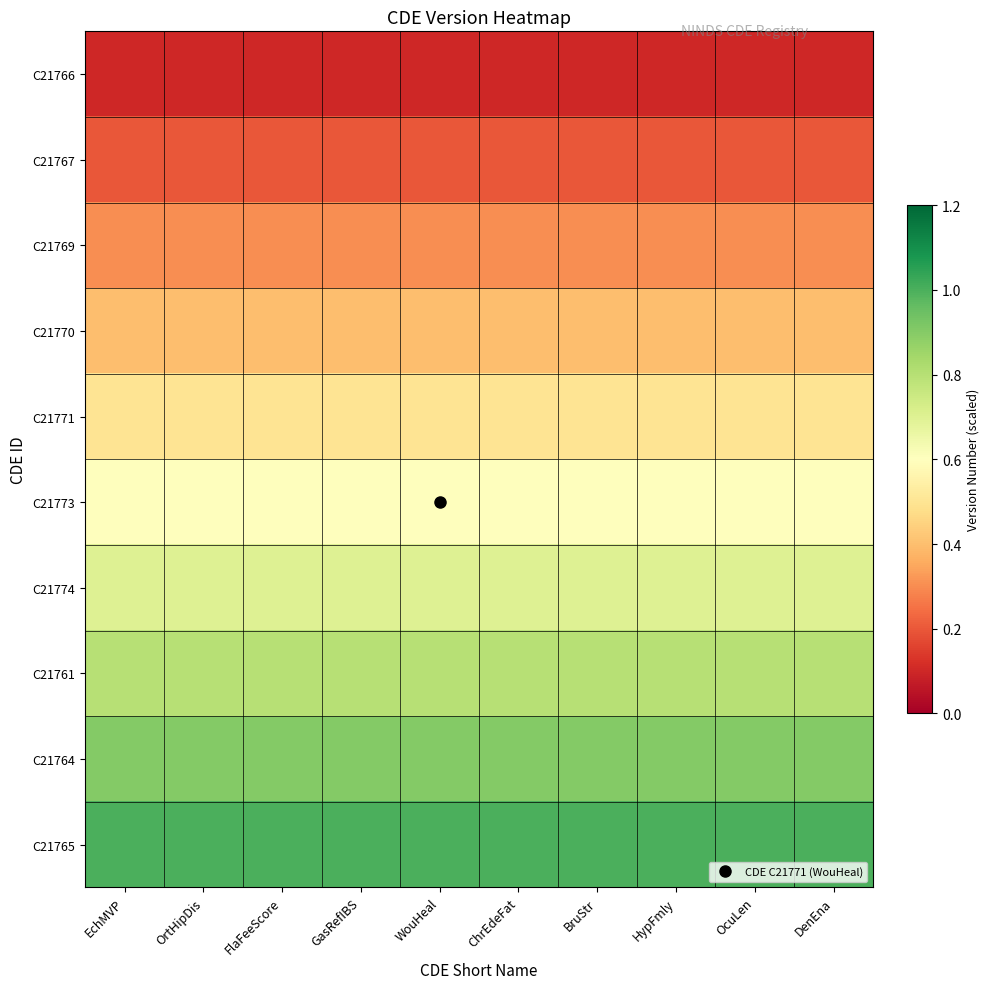

Reading left to right, list all the values displayed in this chart.

C21766: EchMVP=0.1	OrtHipDis=0.1	FlaFeeScore=0.1	GasRefIBS=0.1	WouHeal=0.1	ChrEdeFat=0.1	BruStr=0.1	HypFmly=0.1	OcuLen=0.1	DenEna=0.1
C21767: EchMVP=0.2	OrtHipDis=0.2	FlaFeeScore=0.2	GasRefIBS=0.2	WouHeal=0.2	ChrEdeFat=0.2	BruStr=0.2	HypFmly=0.2	OcuLen=0.2	DenEna=0.2
C21769: EchMVP=0.3	OrtHipDis=0.3	FlaFeeScore=0.3	GasRefIBS=0.3	WouHeal=0.3	ChrEdeFat=0.3	BruStr=0.3	HypFmly=0.3	OcuLen=0.3	DenEna=0.3
C21770: EchMVP=0.4	OrtHipDis=0.4	FlaFeeScore=0.4	GasRefIBS=0.4	WouHeal=0.4	ChrEdeFat=0.4	BruStr=0.4	HypFmly=0.4	OcuLen=0.4	DenEna=0.4
C21771: EchMVP=0.5	OrtHipDis=0.5	FlaFeeScore=0.5	GasRefIBS=0.5	WouHeal=0.5	ChrEdeFat=0.5	BruStr=0.5	HypFmly=0.5	OcuLen=0.5	DenEna=0.5
C21773: EchMVP=0.6	OrtHipDis=0.6	FlaFeeScore=0.6	GasRefIBS=0.6	WouHeal=0.6	ChrEdeFat=0.6	BruStr=0.6	HypFmly=0.6	OcuLen=0.6	DenEna=0.6
C21774: EchMVP=0.7	OrtHipDis=0.7	FlaFeeScore=0.7	GasRefIBS=0.7	WouHeal=0.7	ChrEdeFat=0.7	BruStr=0.7	HypFmly=0.7	OcuLen=0.7	DenEna=0.7
C21761: EchMVP=0.8	OrtHipDis=0.8	FlaFeeScore=0.8	GasRefIBS=0.8	WouHeal=0.8	ChrEdeFat=0.8	BruStr=0.8	HypFmly=0.8	OcuLen=0.8	DenEna=0.8
C21764: EchMVP=0.9	OrtHipDis=0.9	FlaFeeScore=0.9	GasRefIBS=0.9	WouHeal=0.9	ChrEdeFat=0.9	BruStr=0.9	HypFmly=0.9	OcuLen=0.9	DenEna=0.9
C21765: EchMVP=1.0	OrtHipDis=1.0	FlaFeeScore=1.0	GasRefIBS=1.0	WouHeal=1.0	ChrEdeFat=1.0	BruStr=1.0	HypFmly=1.0	OcuLen=1.0	DenEna=1.0